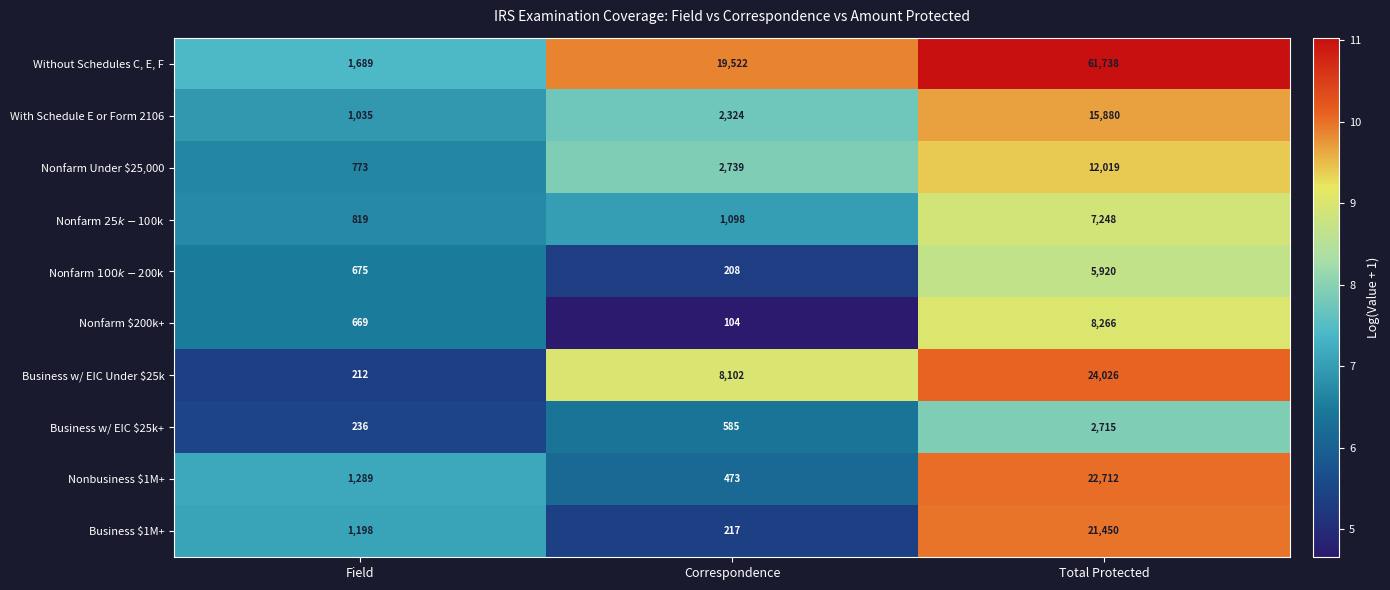

True or false: Business $1M+ has a value of 217 at Correspondence.

True